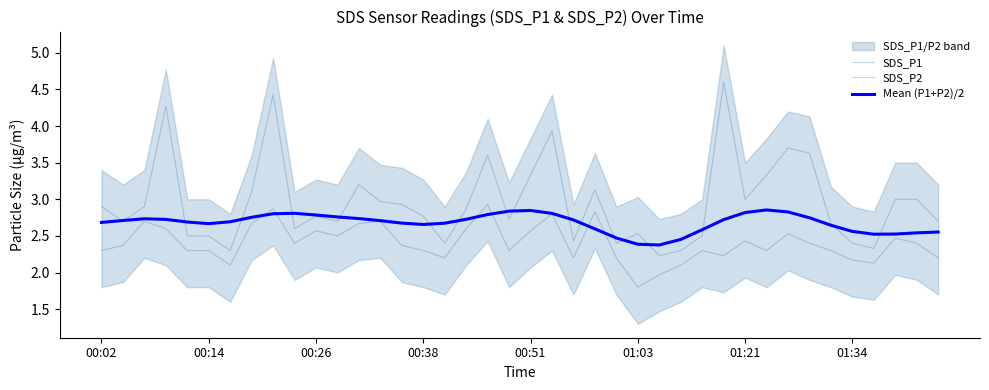

Which has a higher value, 13 or 25?

13